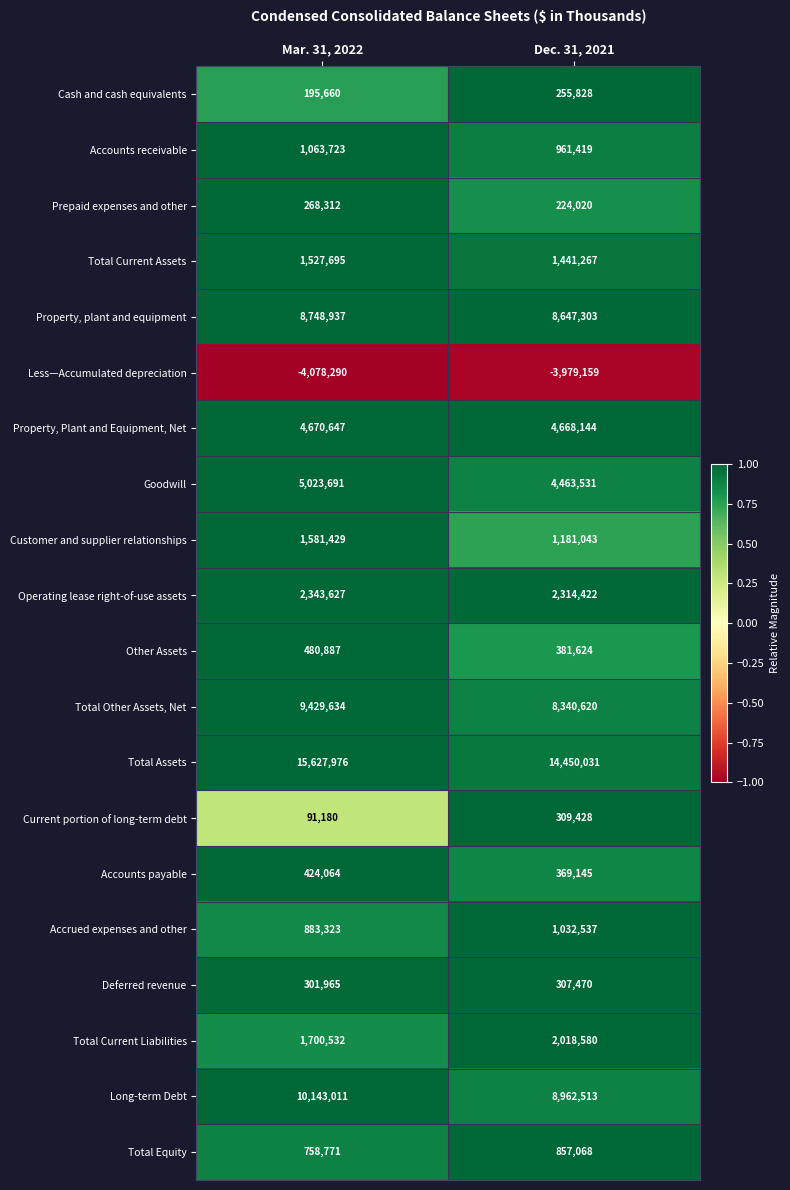

The value of Deferred revenue at Mar. 31, 2022 is 165910. True or false?

False